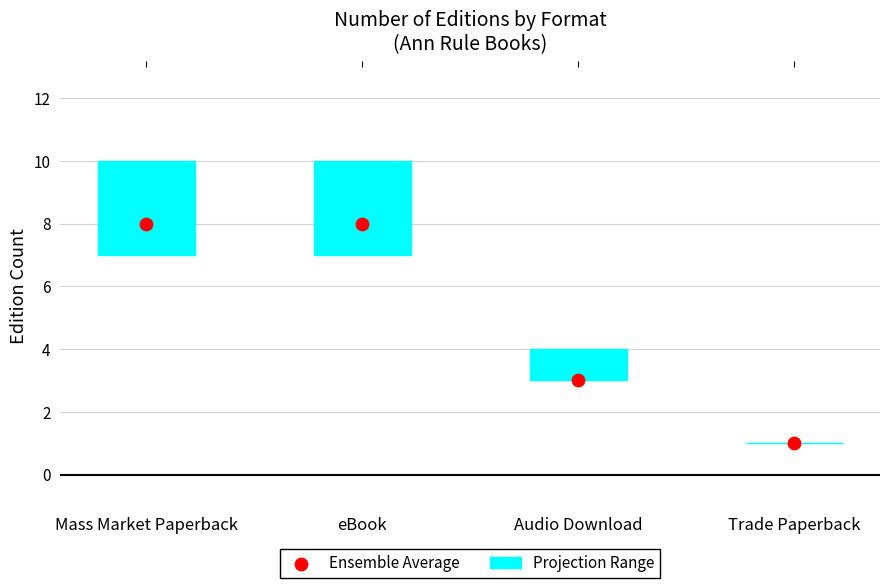

Which has a higher value, Audio Download or Trade Paperback?

Audio Download